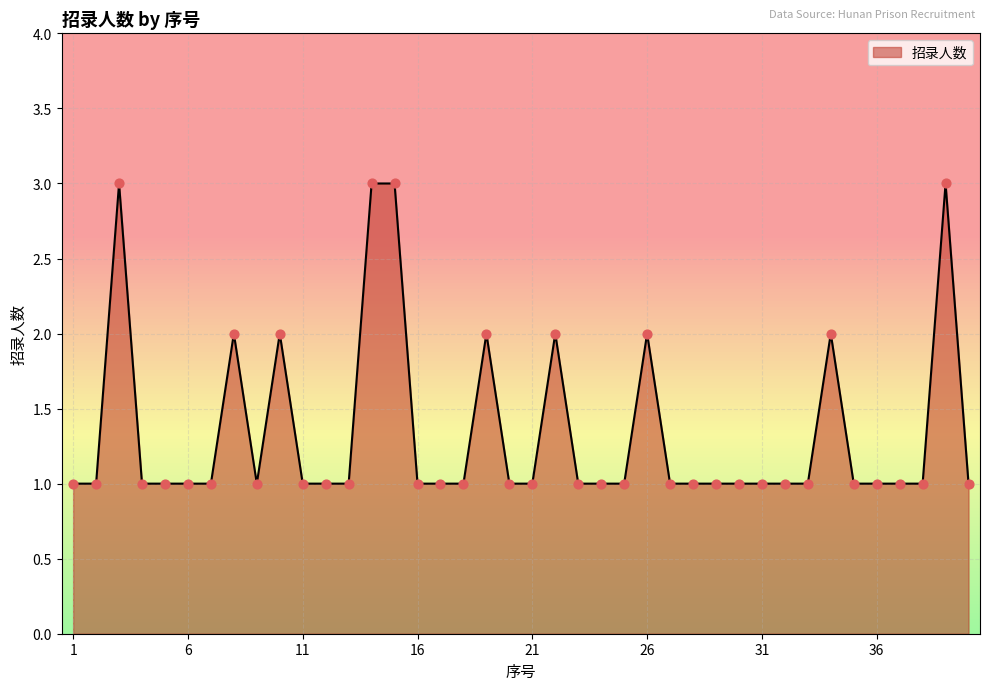

What is the maximum value shown in the chart?

3